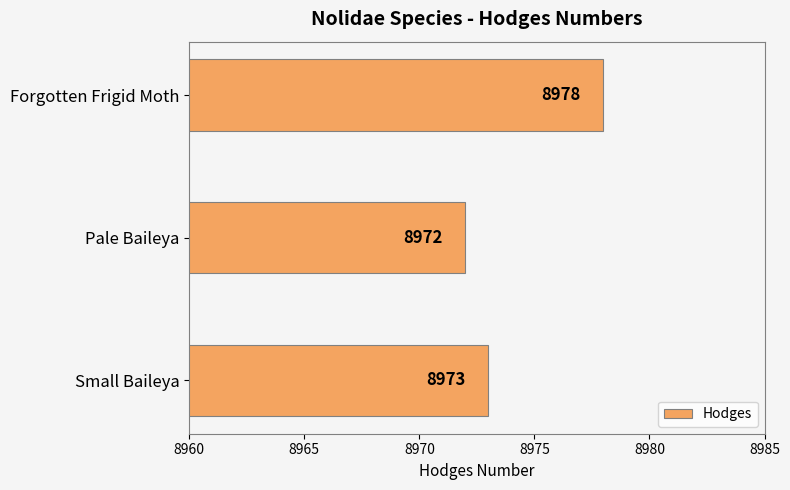

What is the average value?

8974